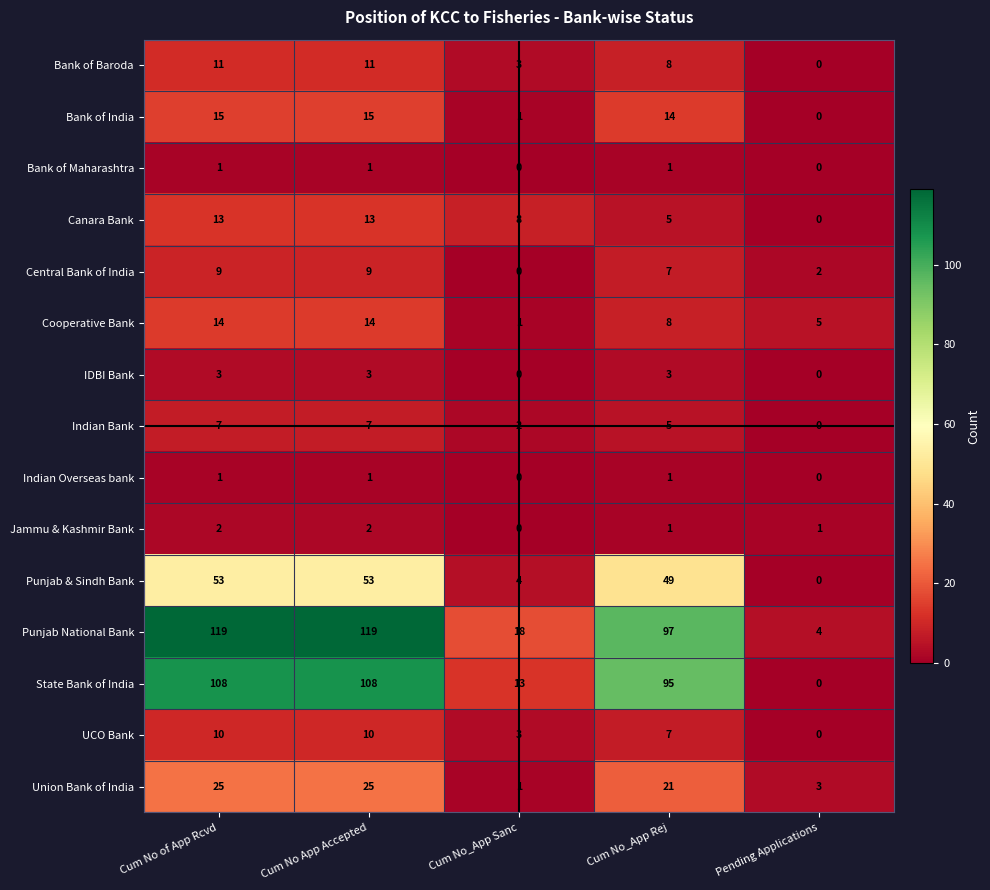

Where does the Union Bank of India series first go above 21?

Cum No of App Rcvd